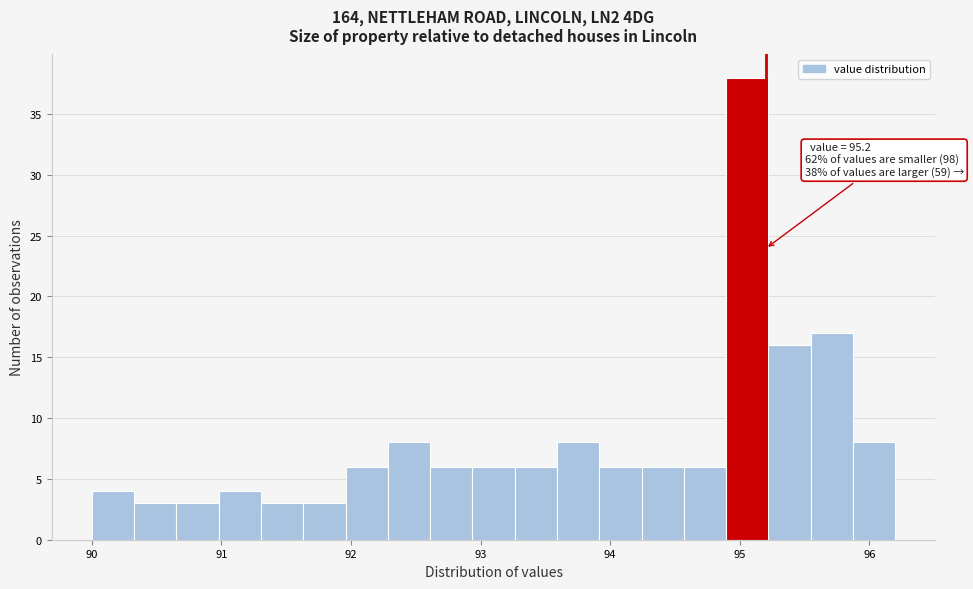

Read against the x-axis, roughly where is the centre of the tallest bar?

95.1